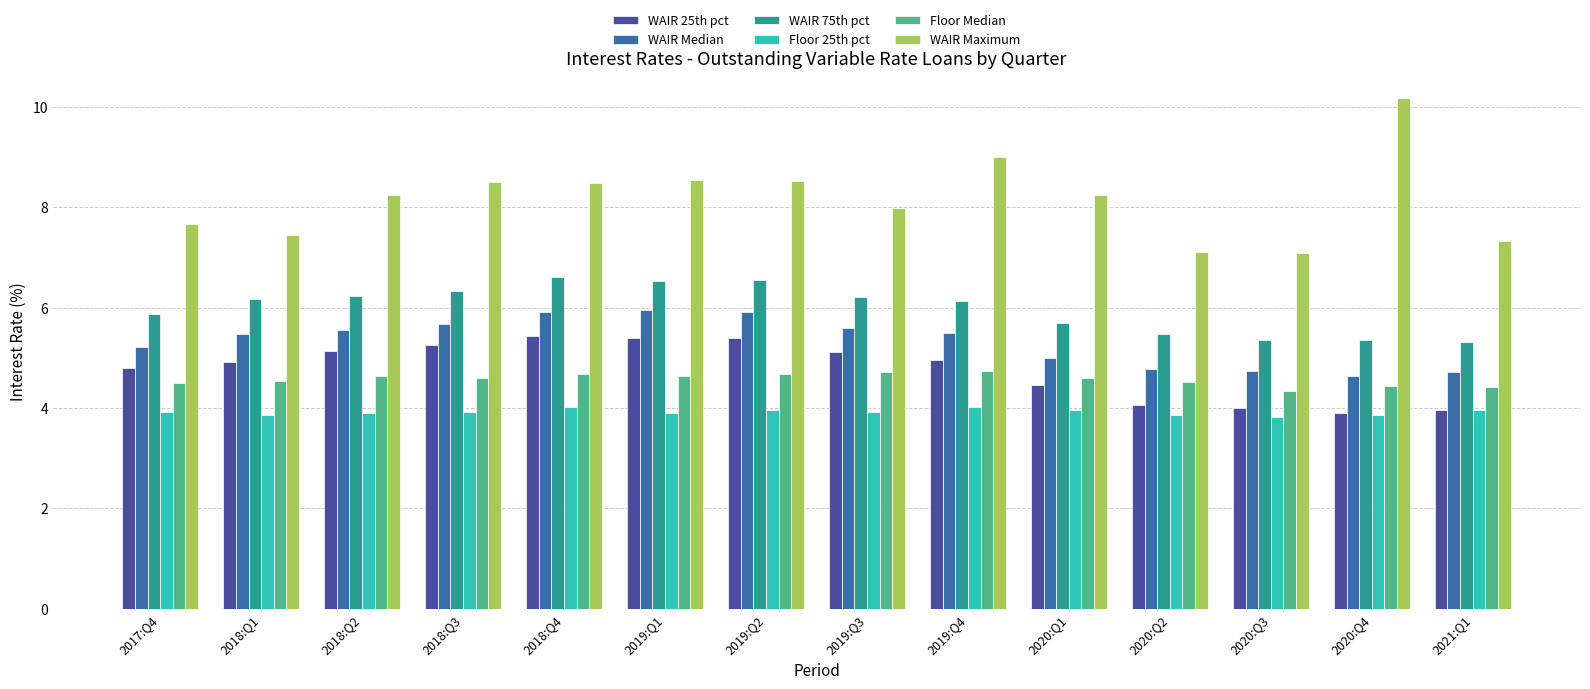

What is the difference between the highest and lowest values at 2020:Q1?

4.3